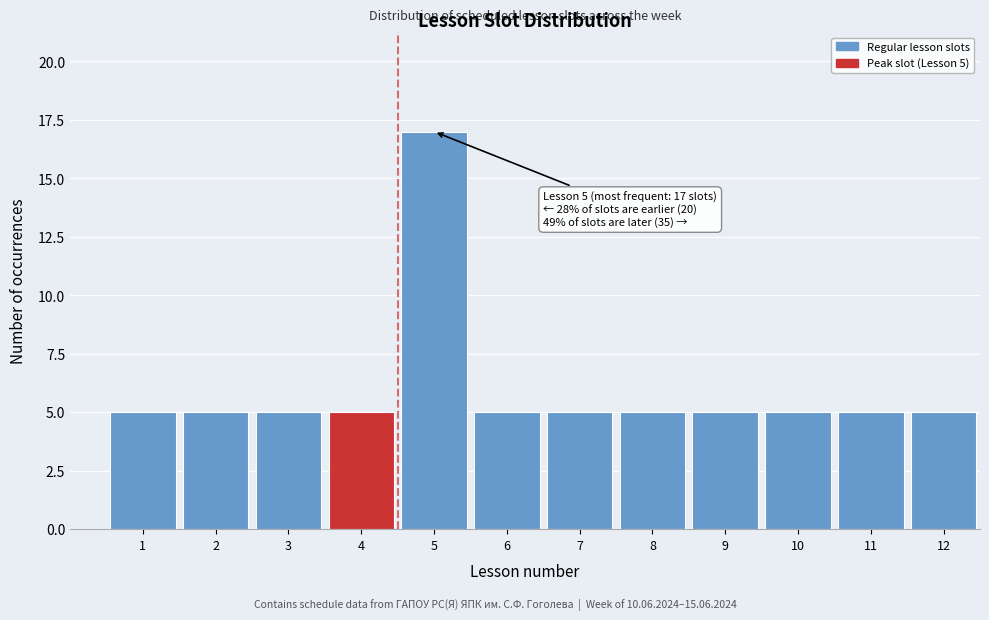

Reading right to left, list all the values displayed in this chart.

5	5	5	5	5	5	5	17	5	5	5	5